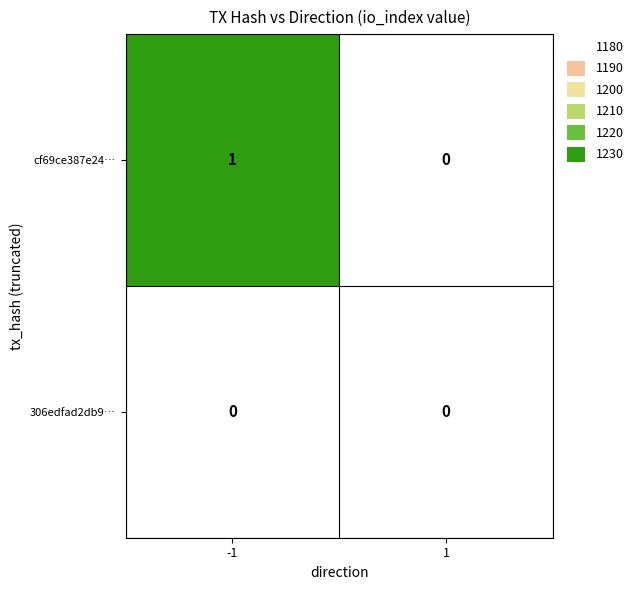

Rank the series by their maximum value, from lowest to highest.

306edfad2db9…, cf69ce387e24…